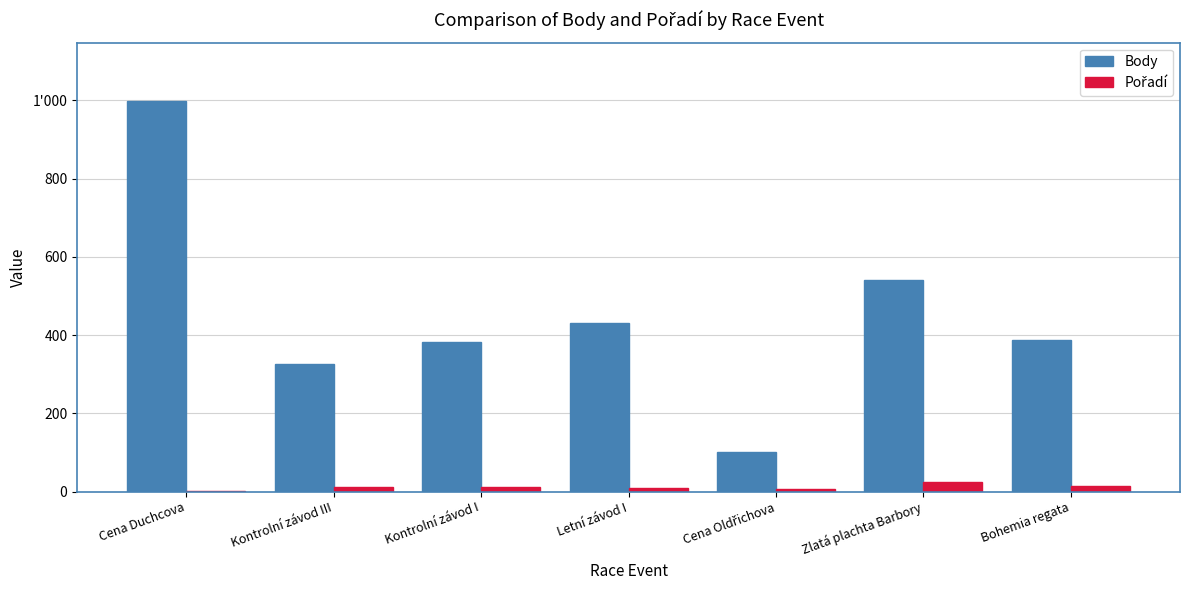

Which series has the widest spread of values?

Body